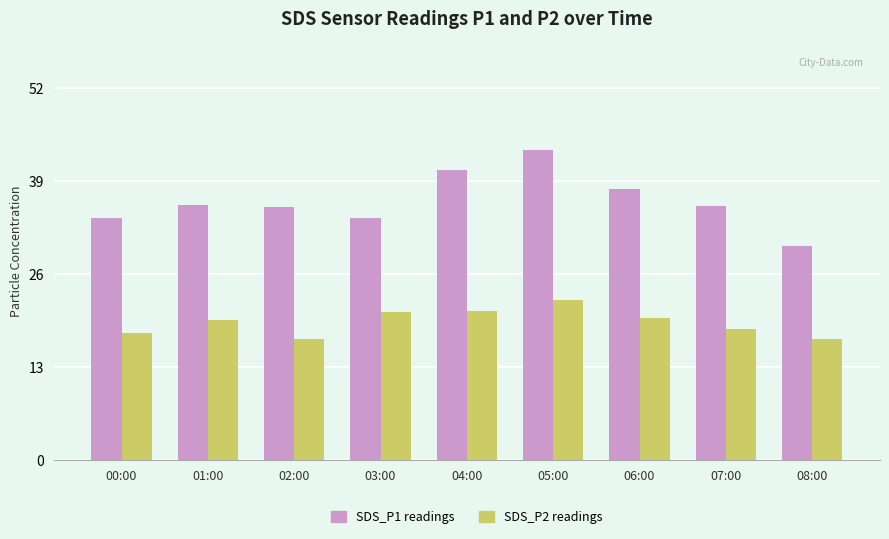

Rank the series by their maximum value, from lowest to highest.

SDS_P2 readings, SDS_P1 readings